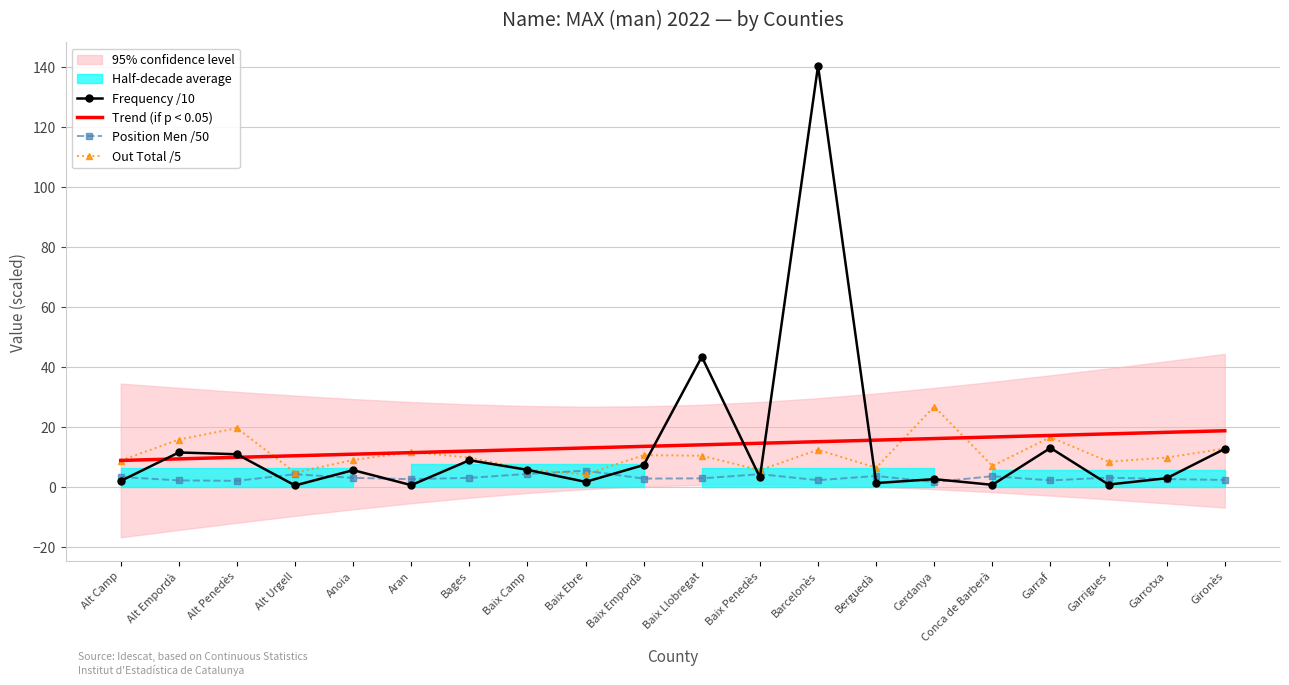

The value of Trend (if p < 0.05) at Baix Ebre is 13.0. True or false?

True